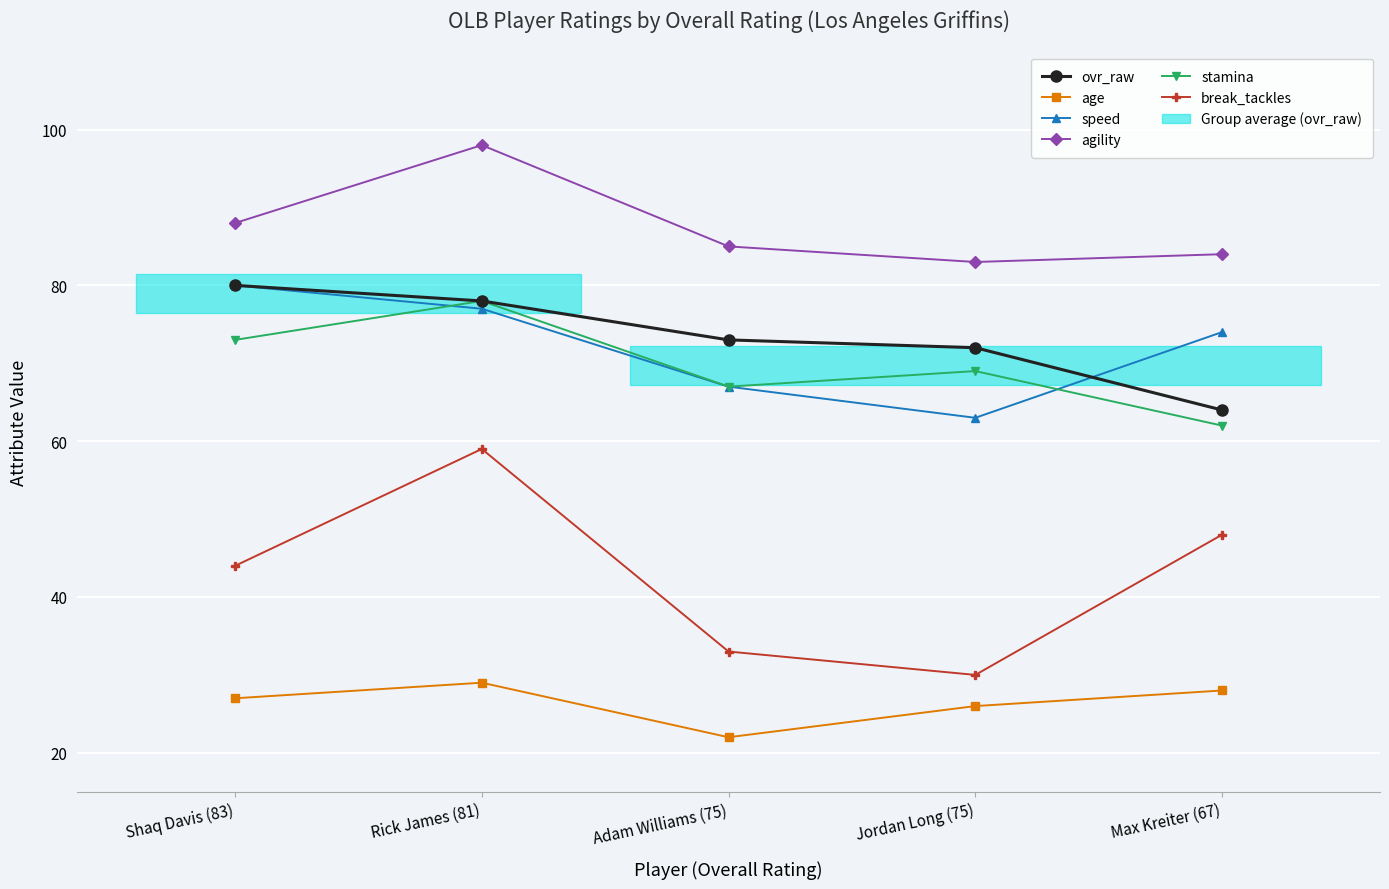

True or false: ovr_raw and stamina cross at least once.

False